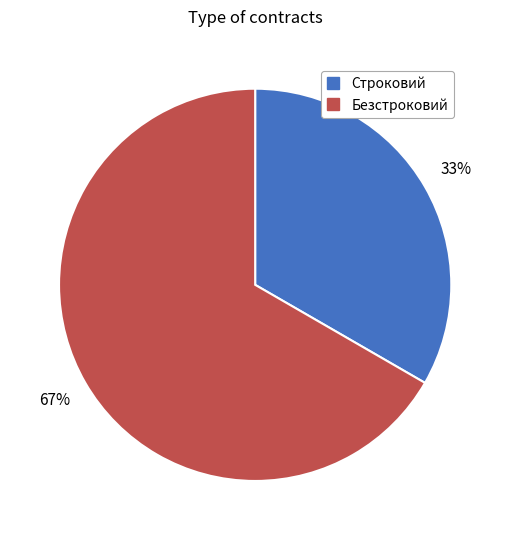

Which has a higher value, Безстроковий or Строковий?

Безстроковий